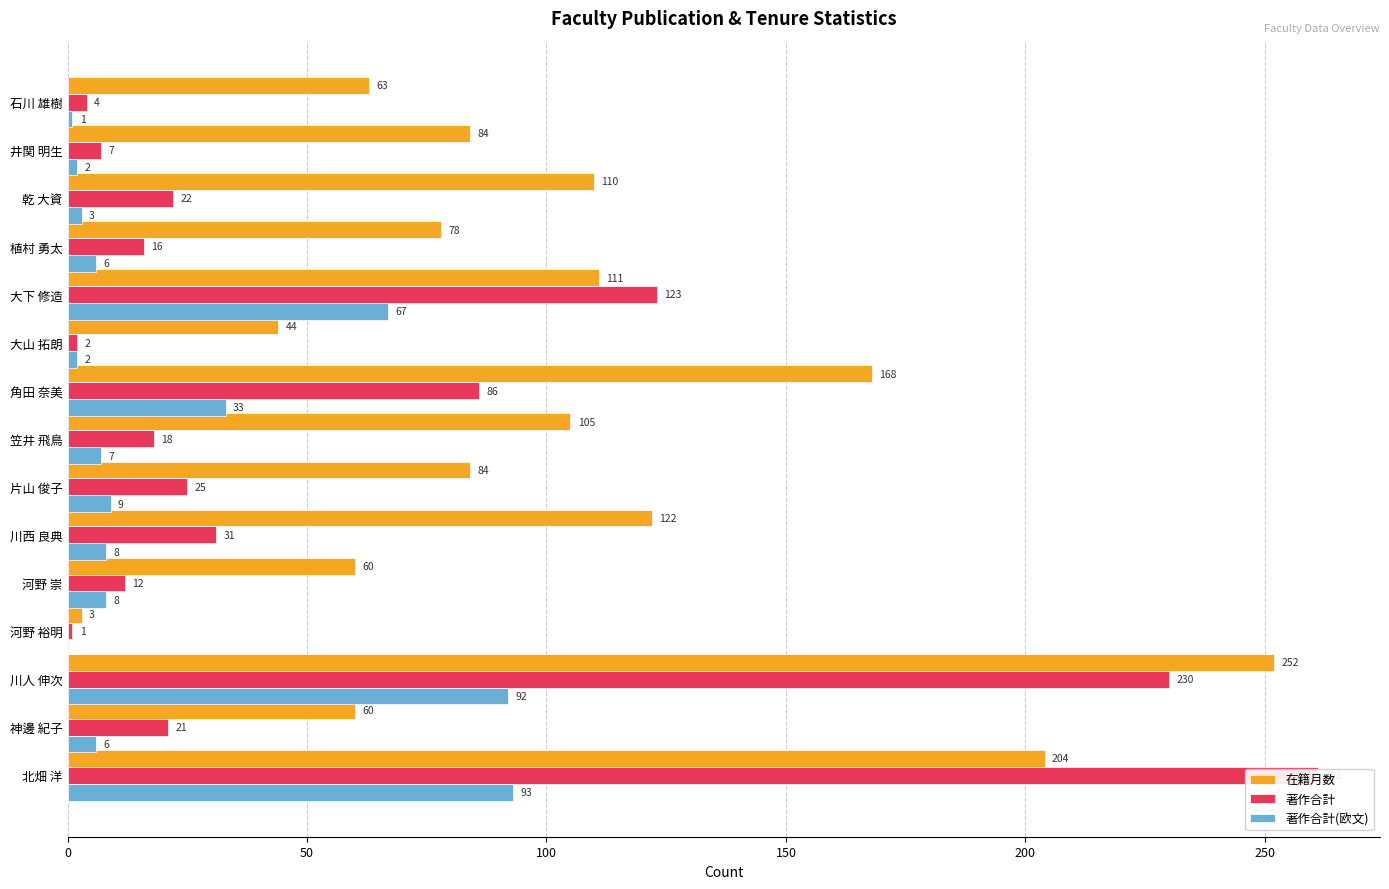

Rank the series by their average value, from lowest to highest.

著作合計(欧文), 著作合計, 在籍月数